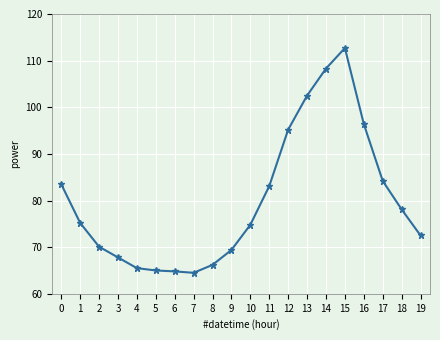

What is the greatest value displayed?

112.7